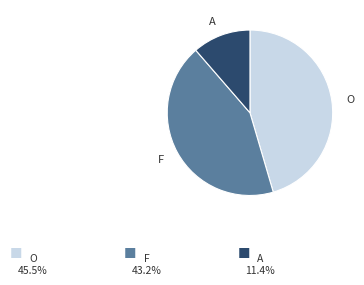

Is there any slice that represents more than half of the pie?

No